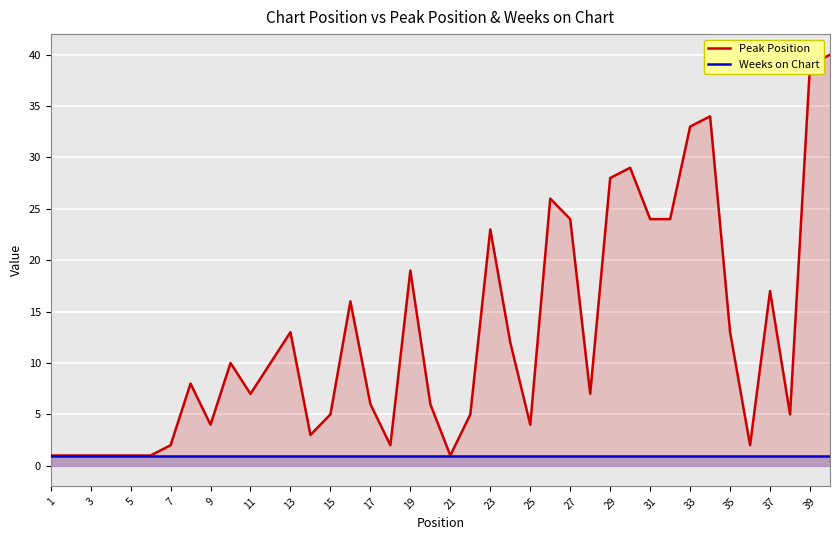

List the series in order of their overall mean, highest first.

Peak Position, Weeks on Chart